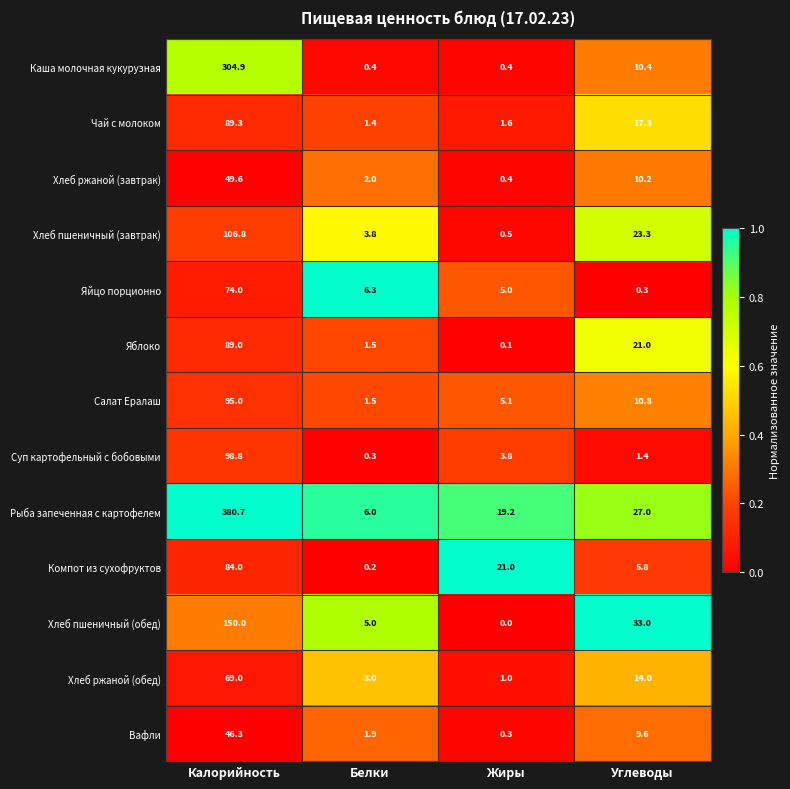

List the series in order of their peak value, lowest first.

Вафли, Хлеб ржаной (завтрак), Хлеб ржаной (обед), Яйцо порционно, Компот из сухофруктов, Яблоко, Чай с молоком, Салат Ералаш, Суп картофельный с бобовыми, Хлеб пшеничный (завтрак), Хлеб пшеничный (обед), Каша молочная кукурузная, Рыба запеченная с картофелем